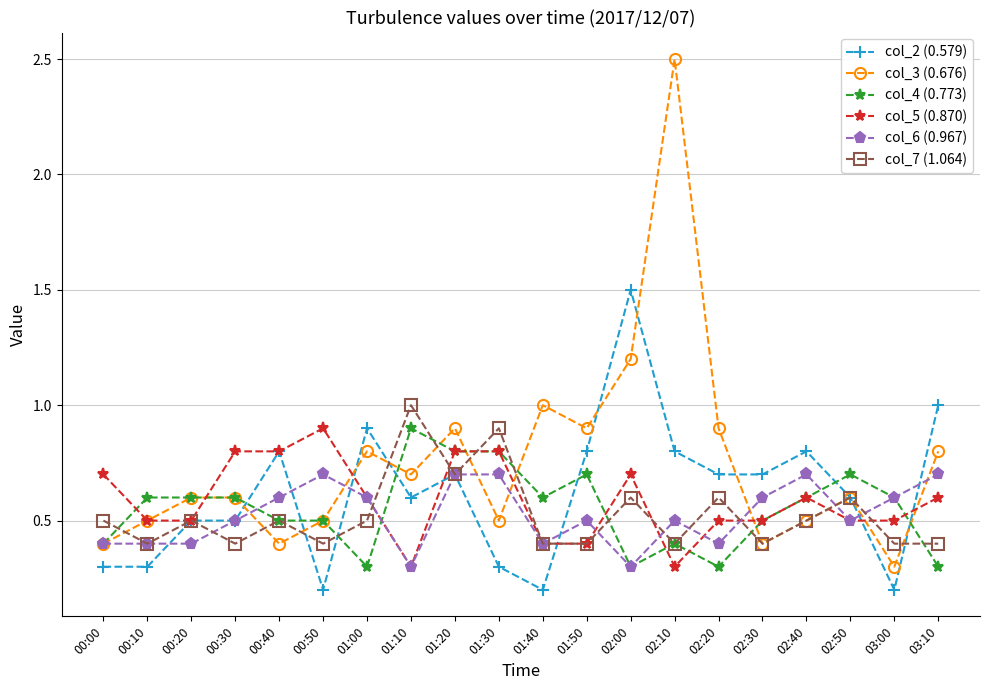

What is the total value across all series at 03:00?

2.6